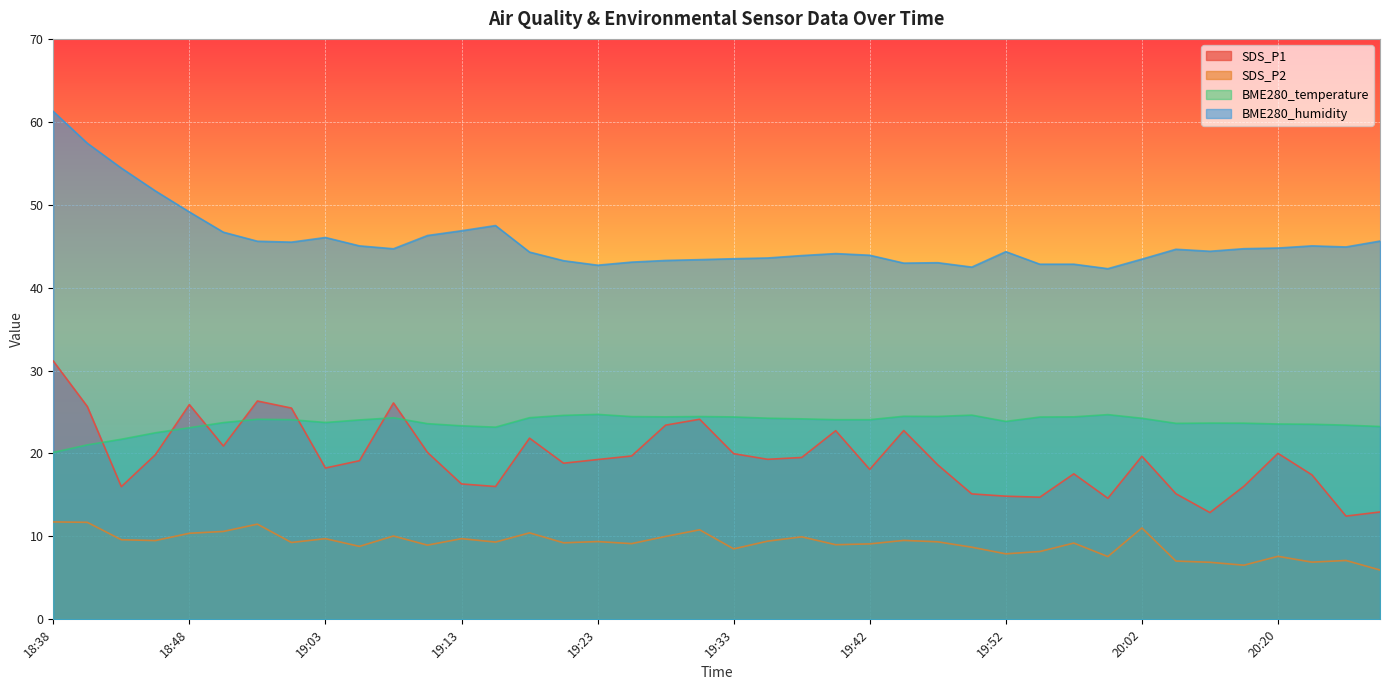

What is the difference between the highest and lowest values at 19:45?

33.4